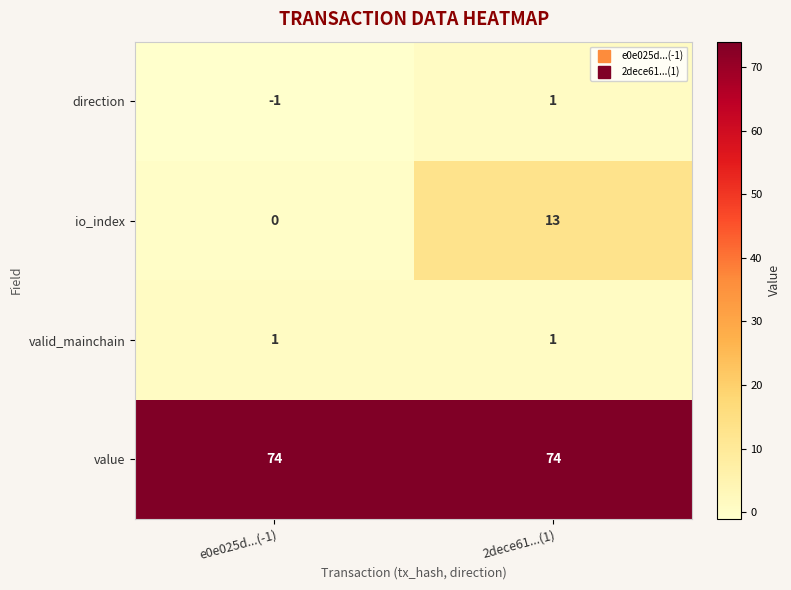

The value of io_index at e0e025d...(-1) is -5. True or false?

False